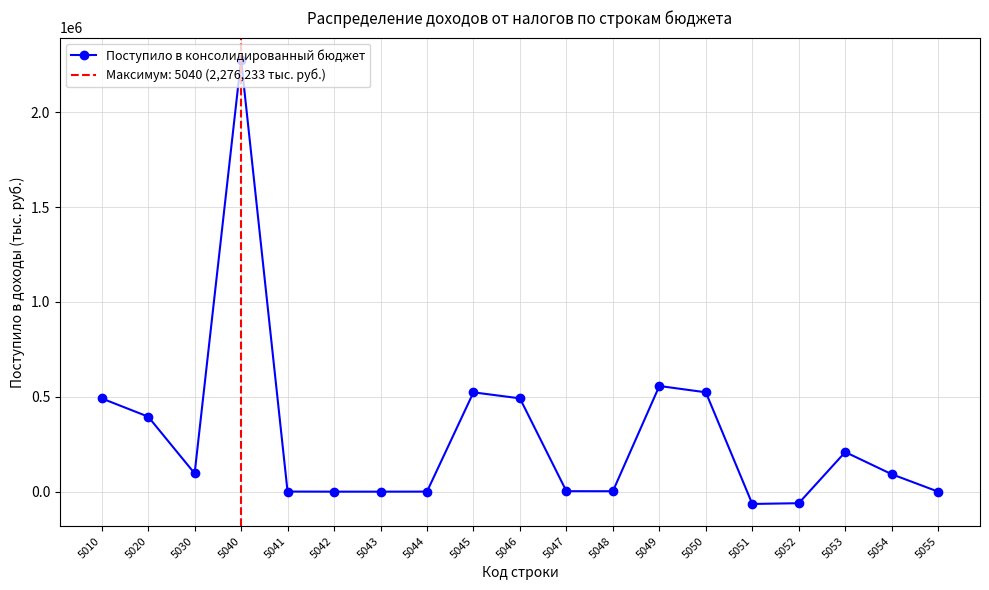

Rank the categories by value from highest to lowest.

5040, 5049, 5050, 5045, 5046, 5010, 5020, 5053, 5030, 5054, 5047, 5048, 5041, 5044, 5055, 5042, 5043, 5052, 5051